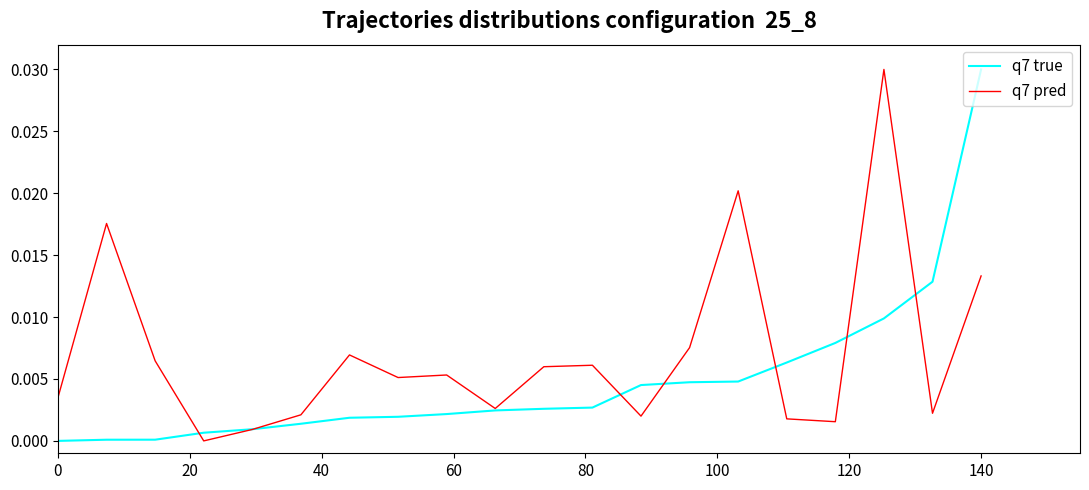

Which series has the largest total across all categories?

q7 pred